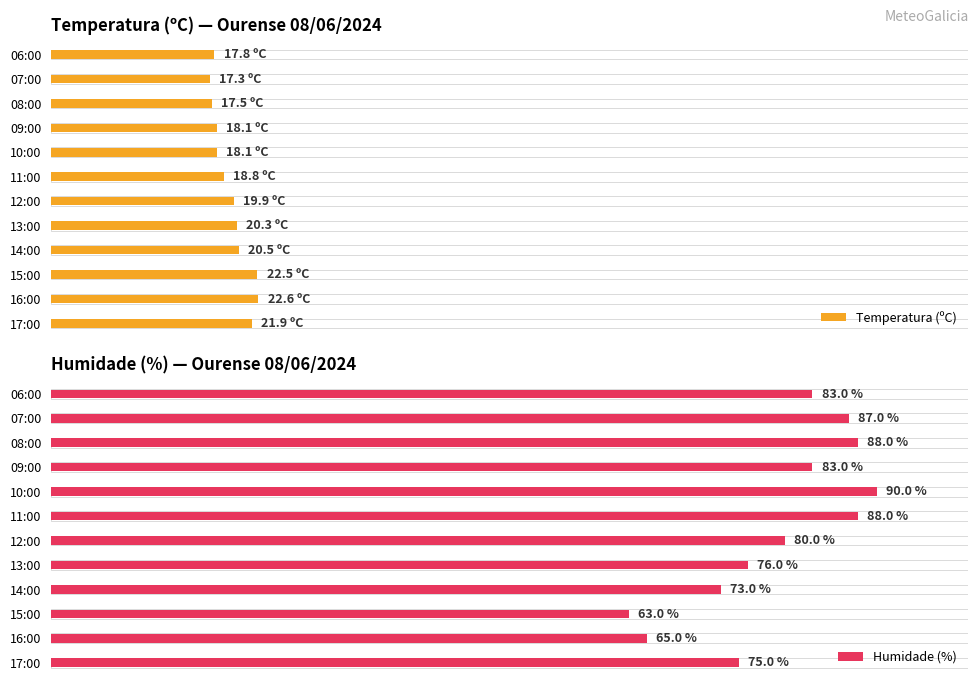

What is the difference between the second highest and second lowest values in the Humidade (%) series?

23.0